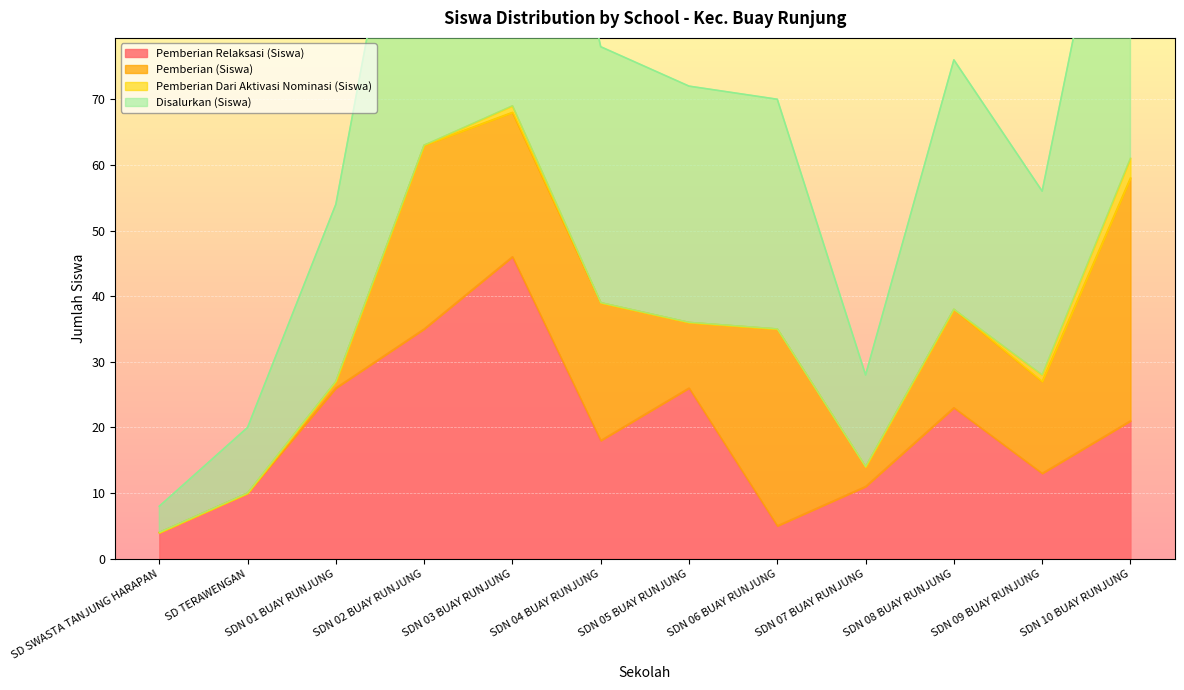

True or false: Disalurkan (Siswa) and Pemberian Relaksasi (Siswa) cross at least once.

False